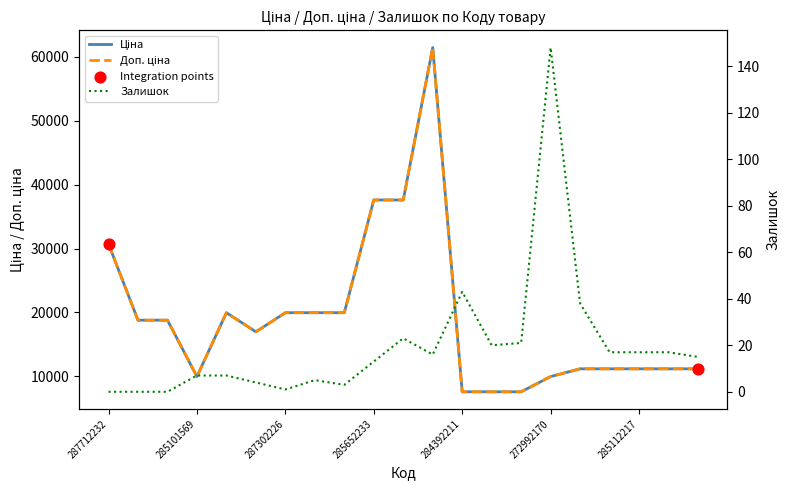

At how many categories does at least one series exceed 29917?

4